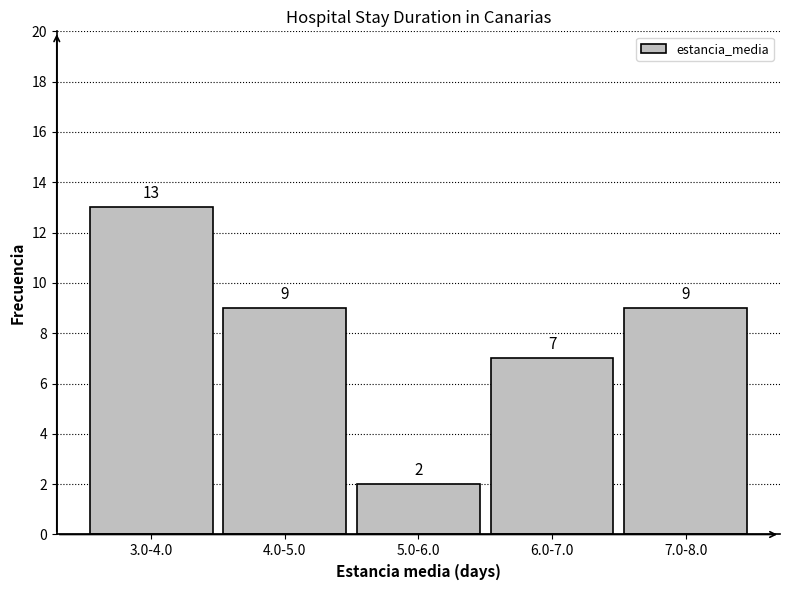

Reading right to left, what are all the values shown in this chart?

9	7	2	9	13